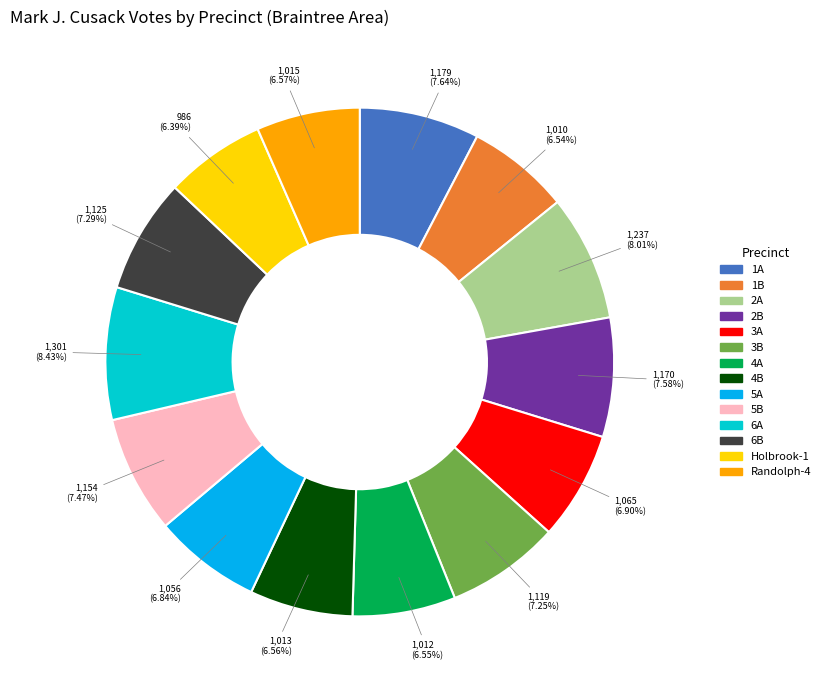

Do 2A and 6A together represent more than half of the pie?

No